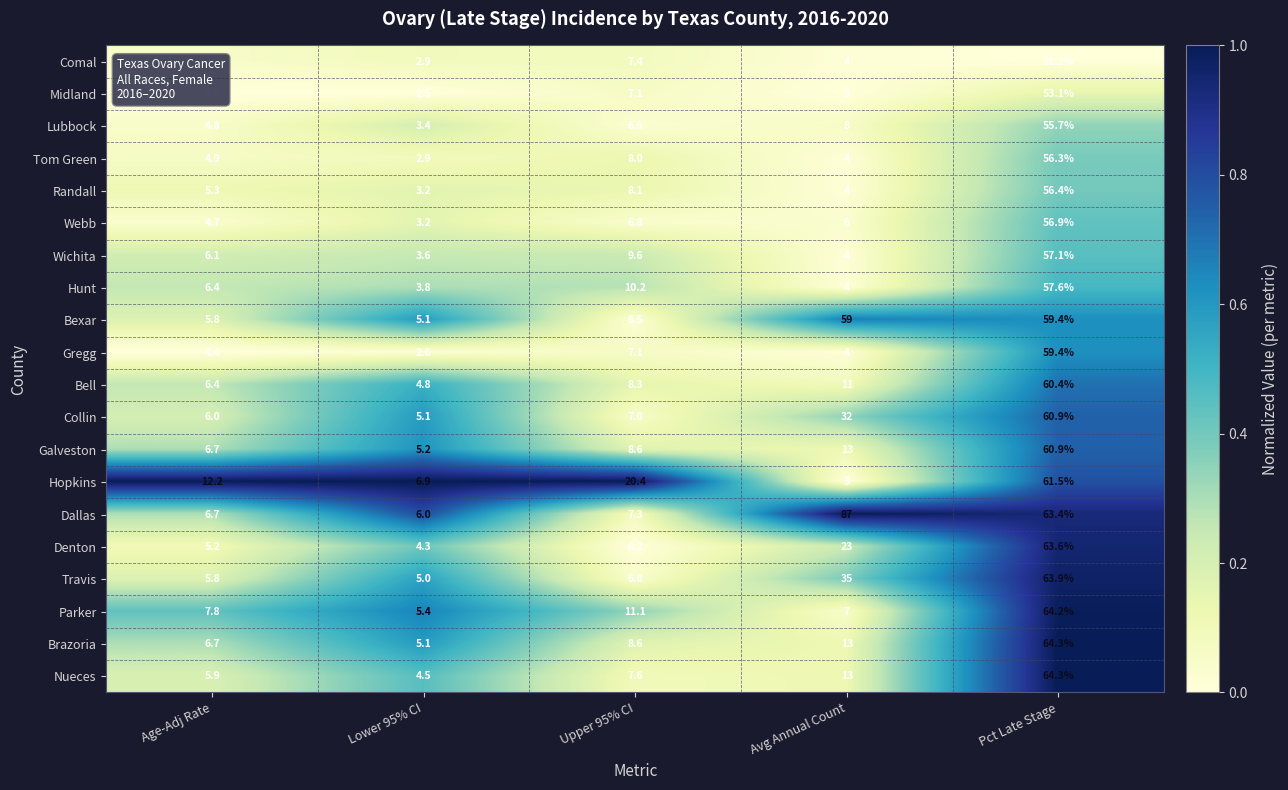

What is the sum of the Dallas values at Age-Adj Rate and Avg Annual Count?

93.7